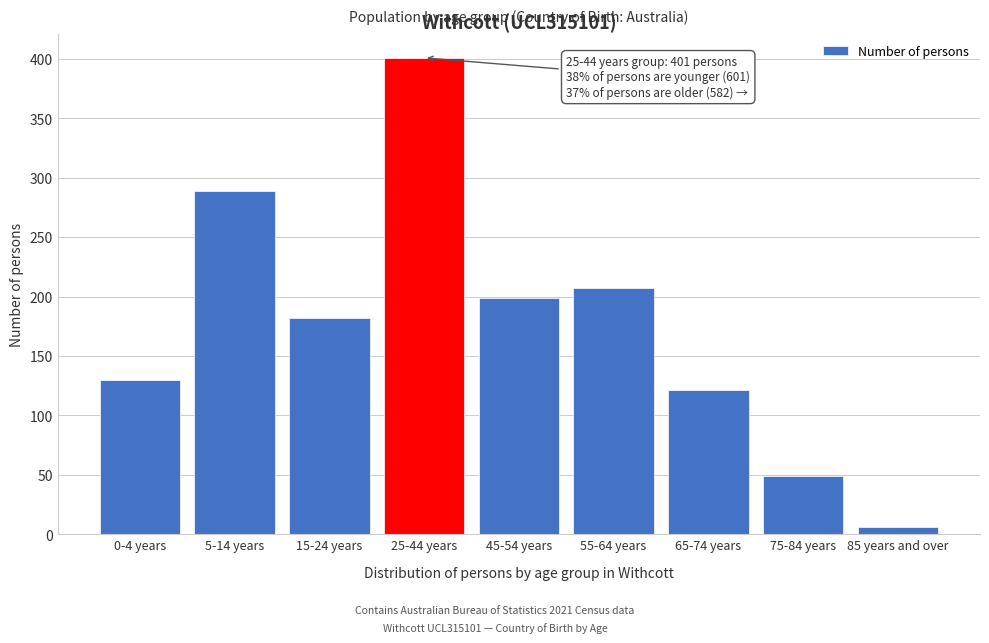

Reading left to right, list all the values displayed in this chart.

0-4 years=130	5-14 years=289	15-24 years=182	25-44 years=401	45-54 years=199	55-64 years=207	65-74 years=121	75-84 years=49	85 years and over=6